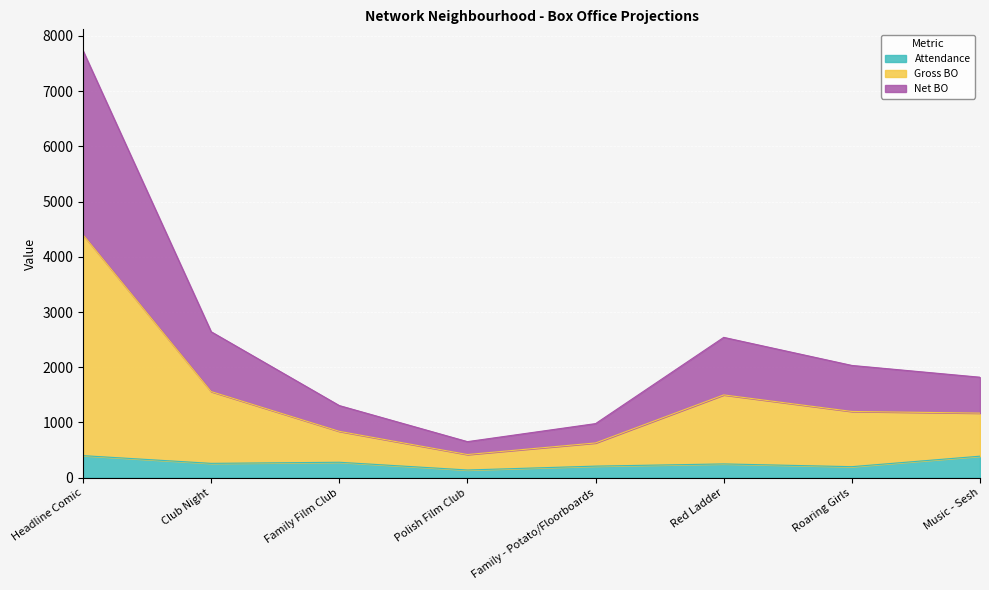

Rank the series by their maximum value, from highest to lowest.

Gross BO, Net BO, Attendance